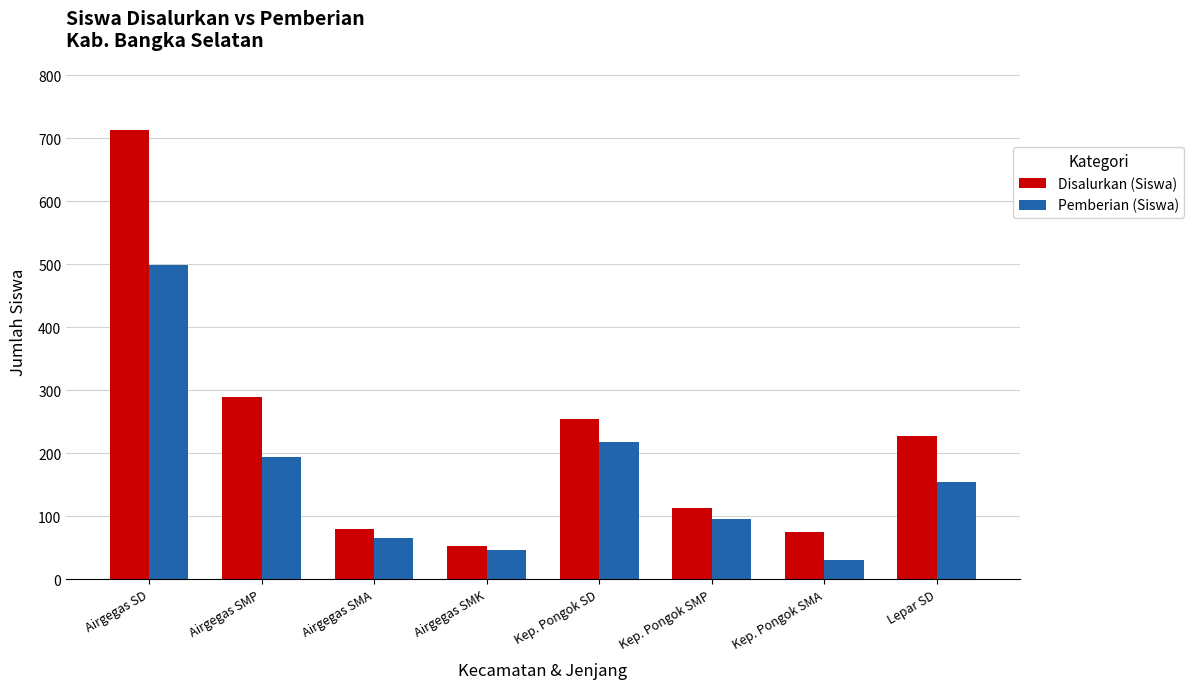

What is the difference between the maximum and minimum values in the Pemberian (Siswa) series?

468